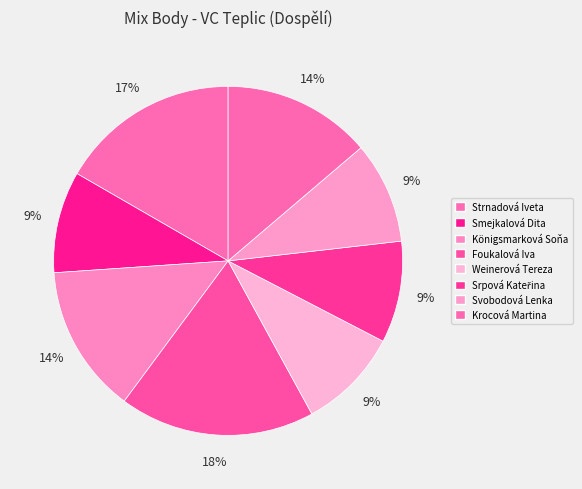

Between Weinerová Tereza and Krocová Martina, which is larger?

Krocová Martina